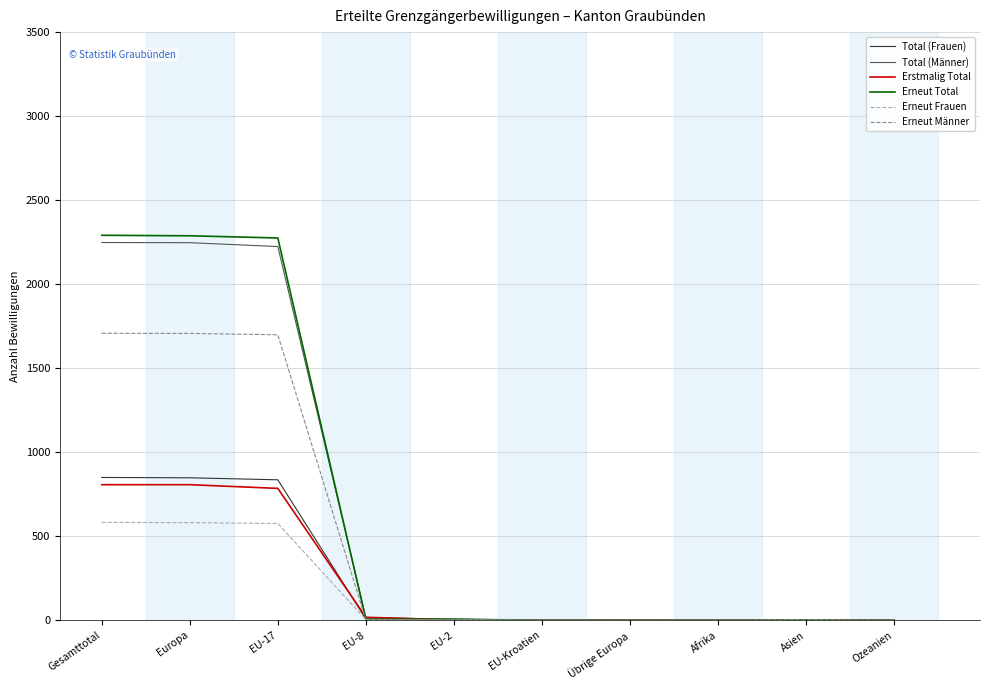

What is the highest value of the Erneut Männer series?

1708